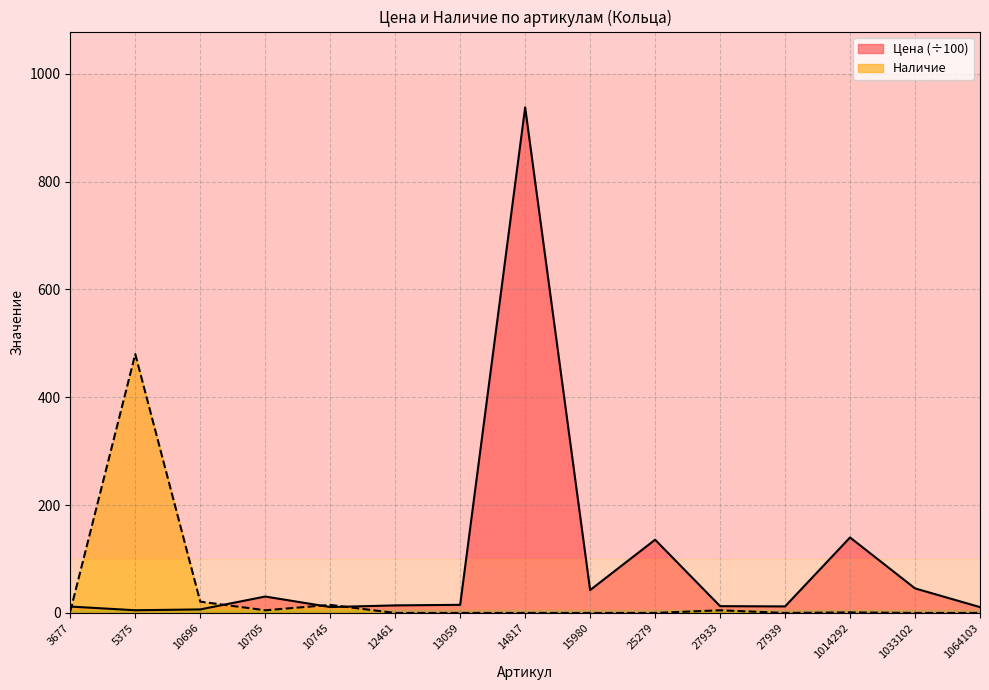

What is the highest value of the Цена series?

937.5